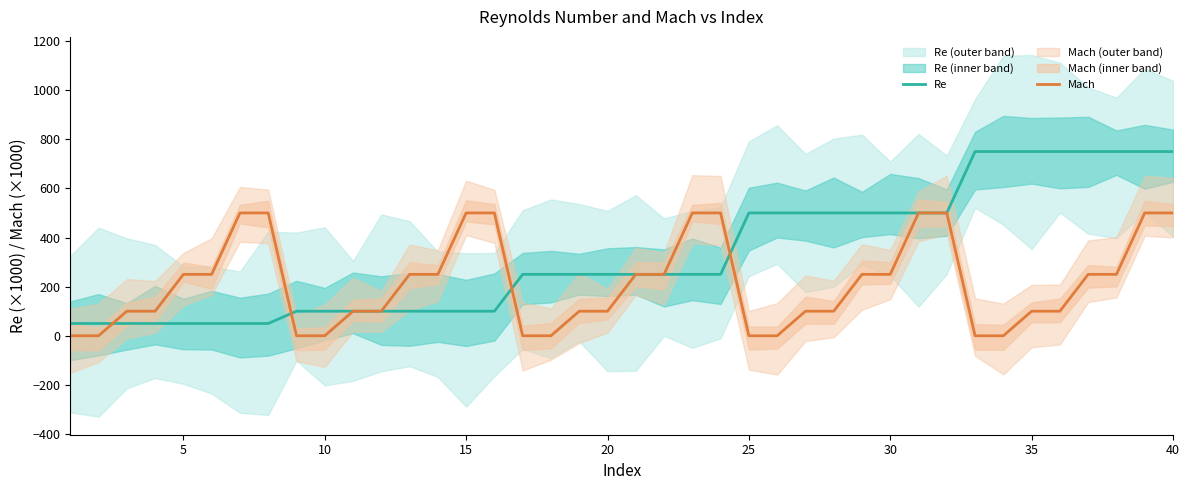

What is the maximum value for Mach?

500